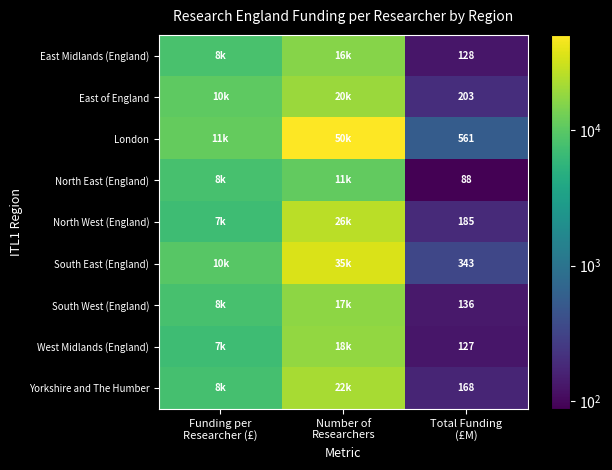

What is the total value across all series at Number of
Researchers?

215250.0